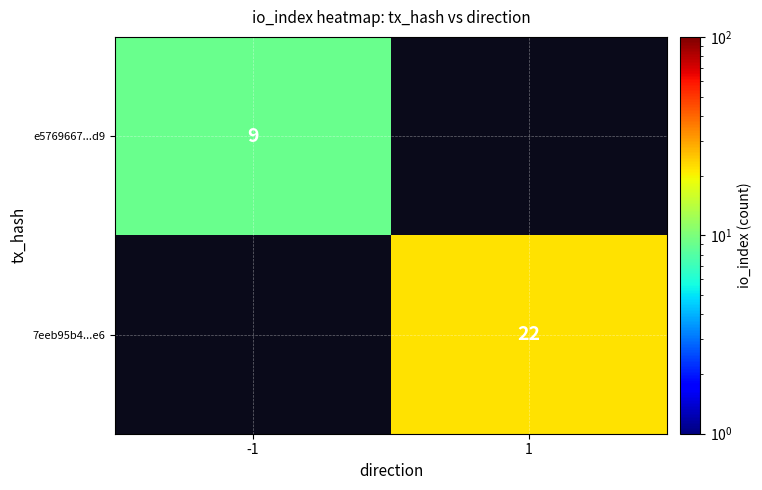

What is the maximum value shown in the chart?

22